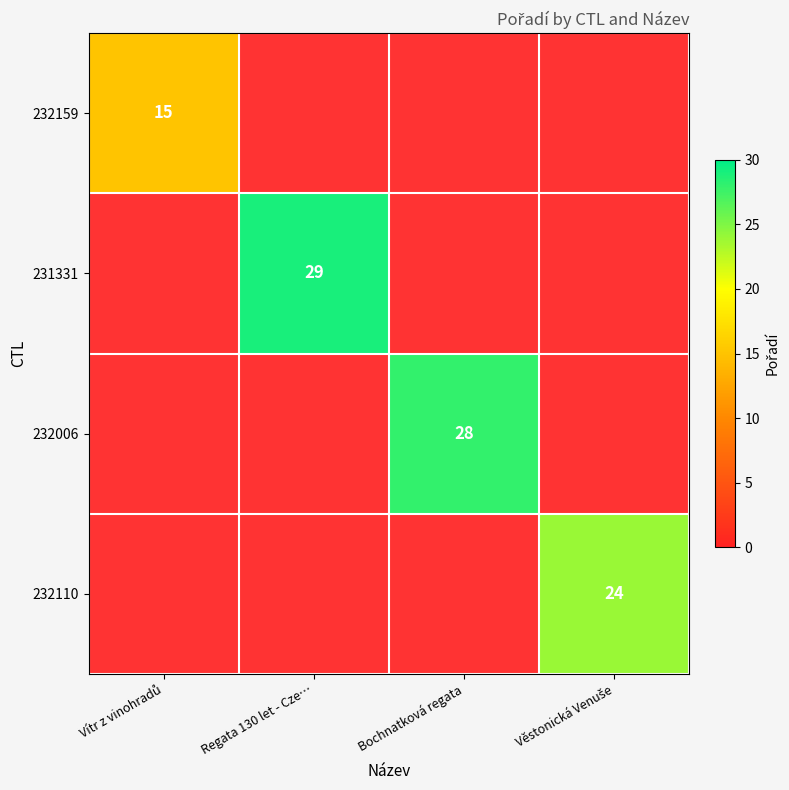

True or false: 231331 has a value of 48.1 at Regata 130 let - Cze….

False